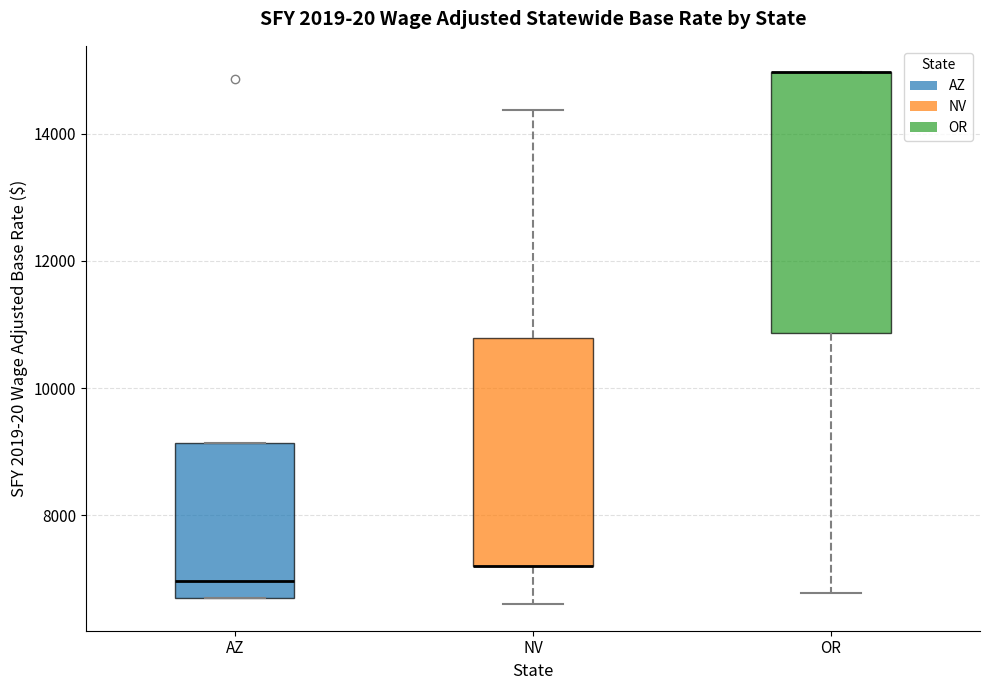

Where is the upper edge of the box for OR on the y-axis? The values are not printed on the chart, so give them approximately, as read against the axis.

15000